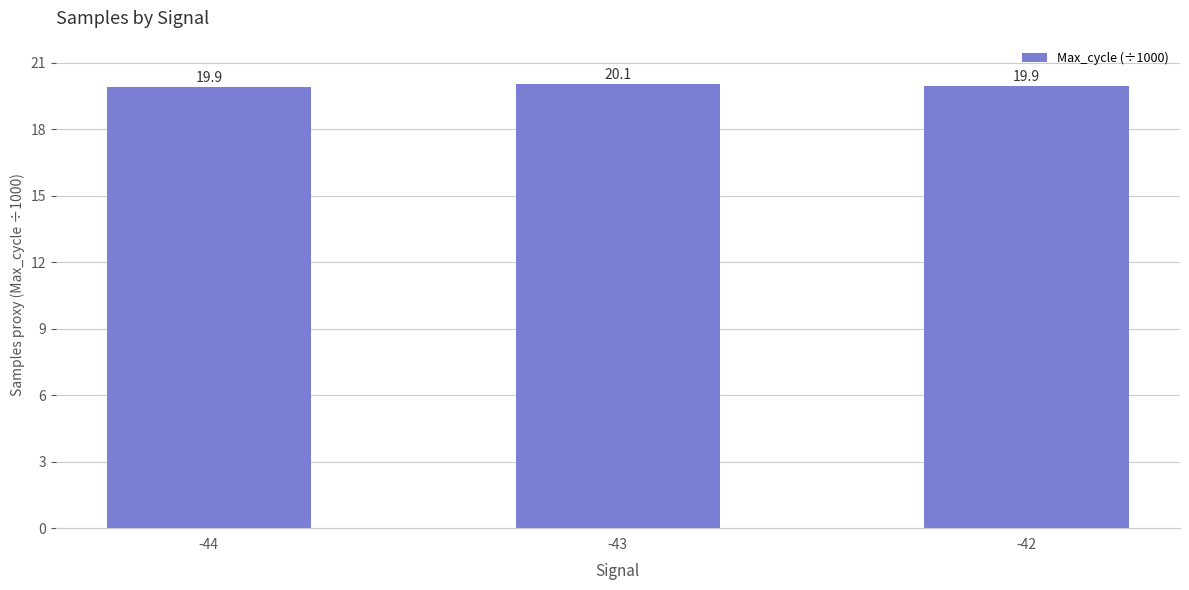

What is the sum of all values?

59.9